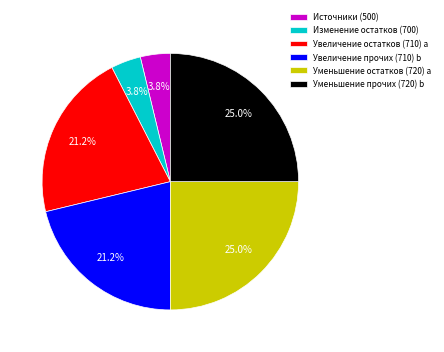

Is there any slice that represents more than half of the pie?

No